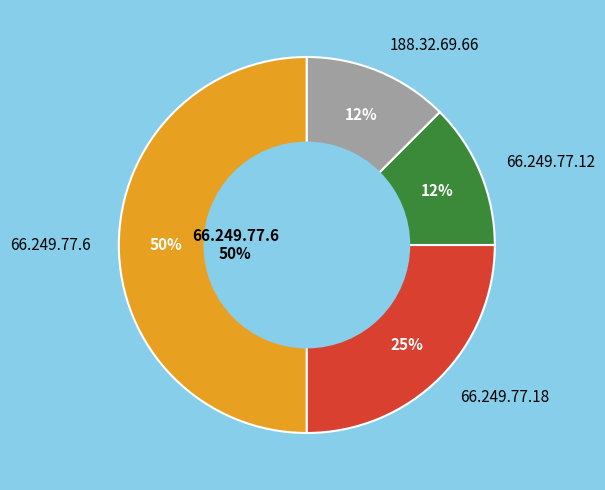

Is 188.32.69.66 the majority of the pie?

No